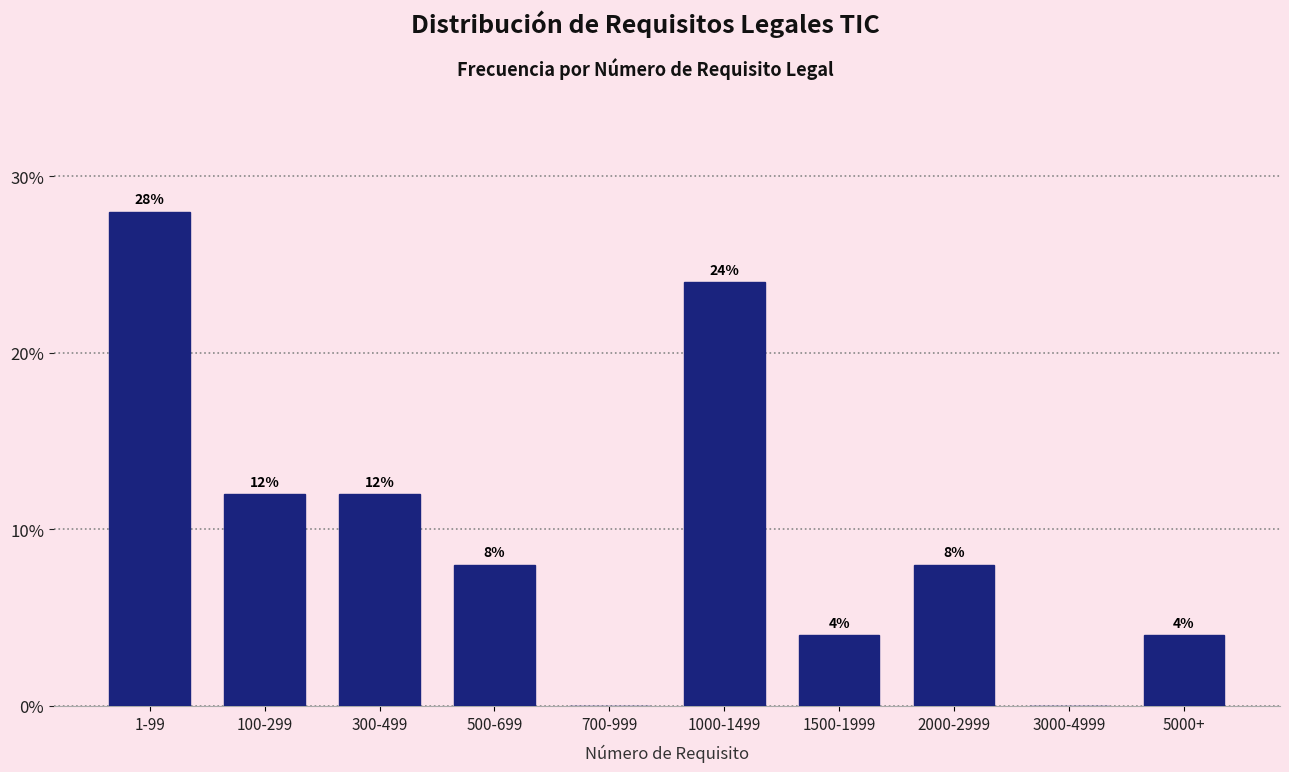

Reading left to right, what are all the values shown in this chart?

1-99=28.0	100-299=12.0	300-499=12.0	500-699=8.0	700-999=0.0	1000-1499=24.0	1500-1999=4.0	2000-2999=8.0	3000-4999=0.0	5000+=4.0